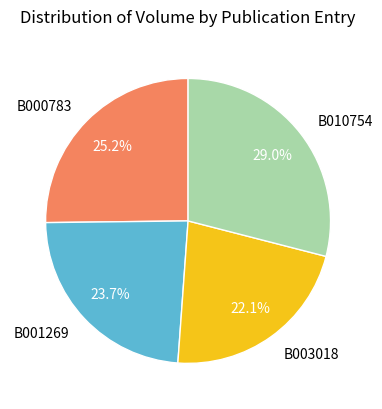

How many slices are in this pie chart?

4